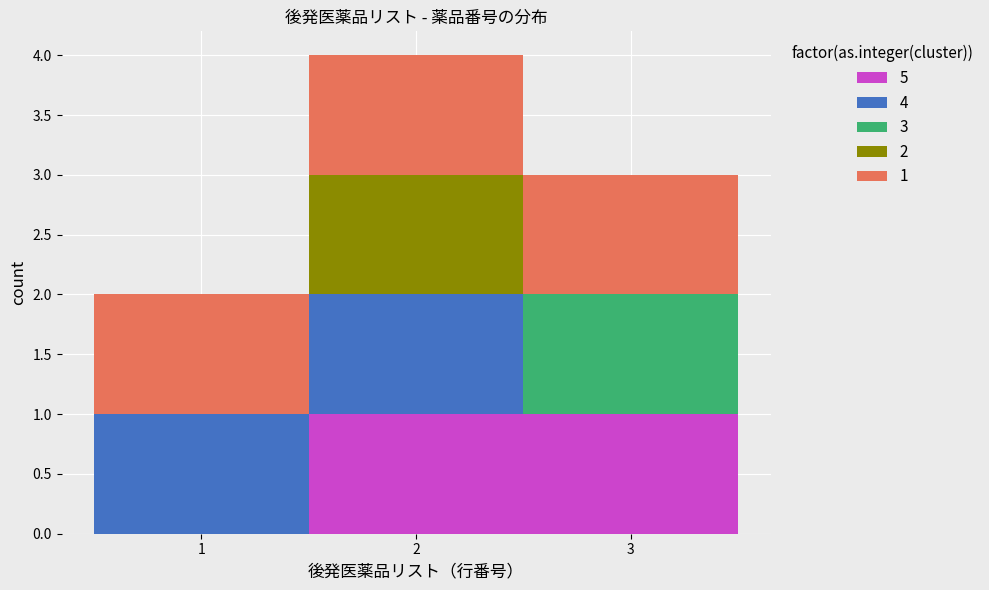

Which range on the x-axis has the tallest stacked bar (by total height)?

1.5 to 2.5